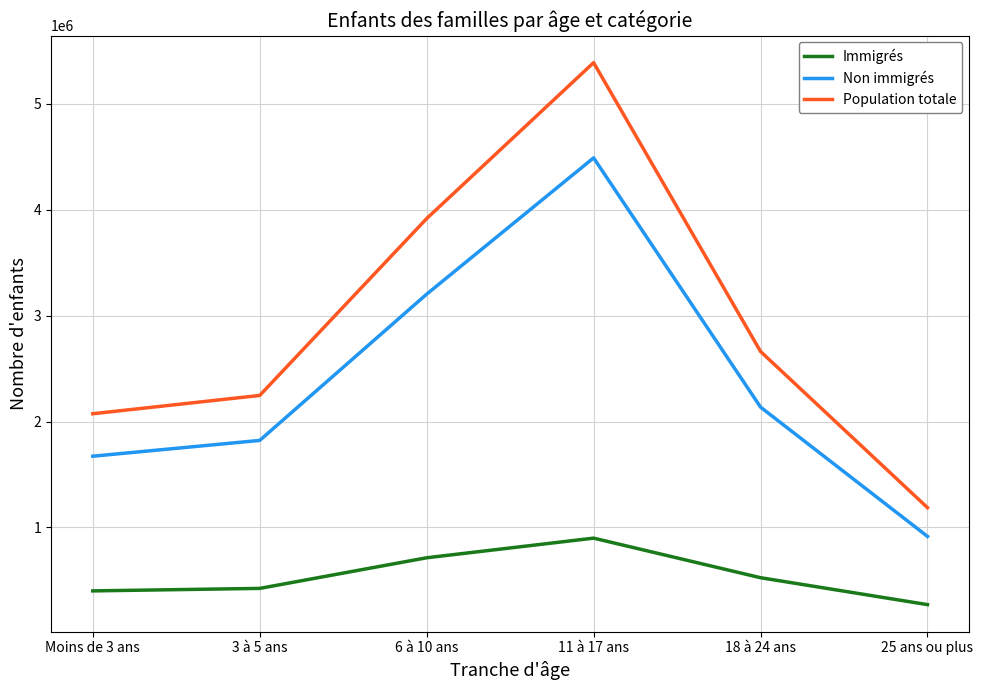

List the series in order of their overall mean, lowest first.

Immigrés, Non immigrés, Population totale